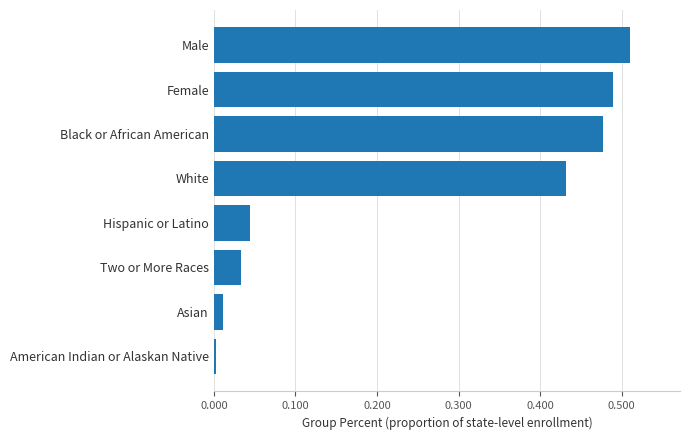

Between Female and American Indian or Alaskan Native, which is larger?

Female